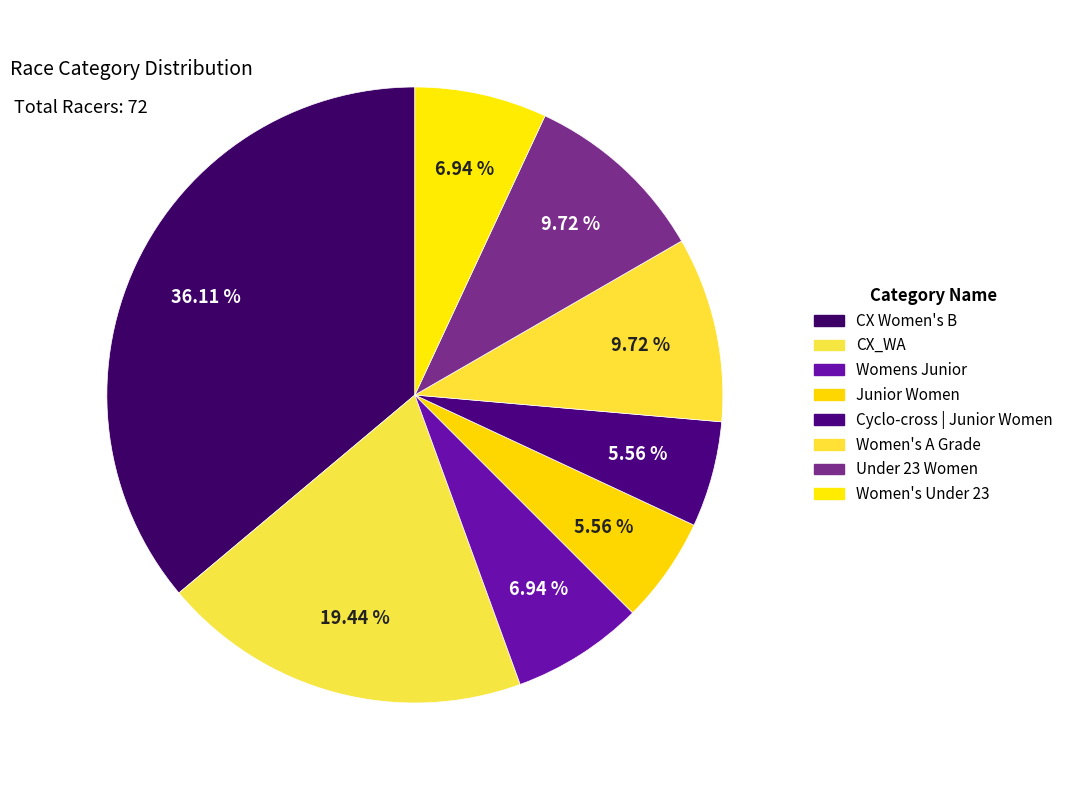

What is the change in value from Womens Junior to Junior Women?

-1